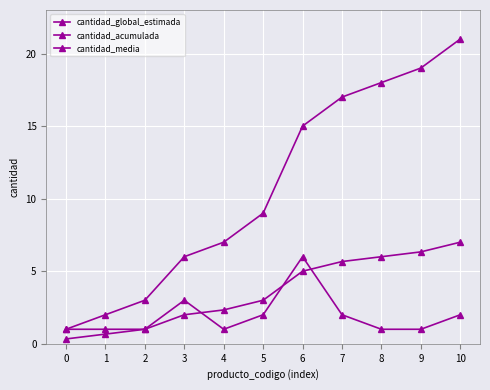

How many distinct data groups are displayed?

3